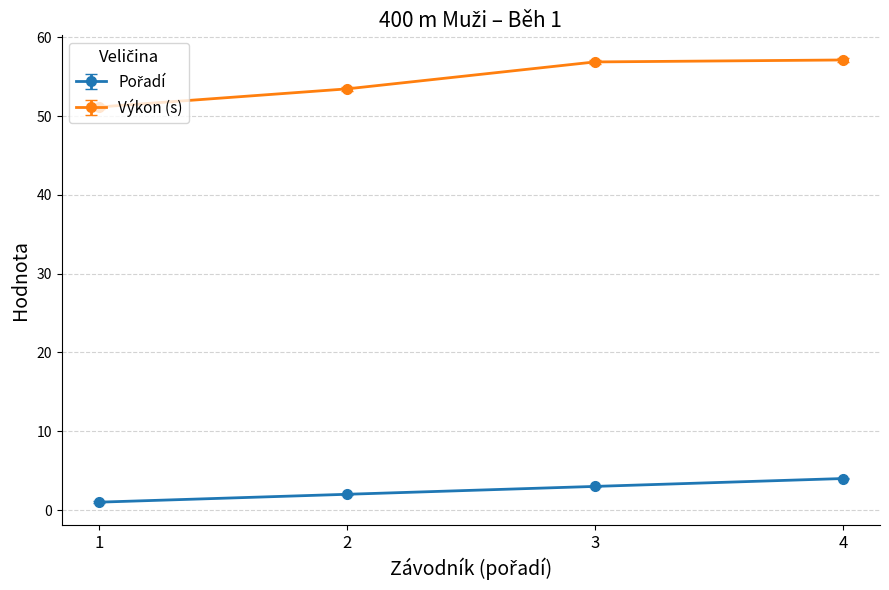

At how many categories does at least one series exceed 7?

4